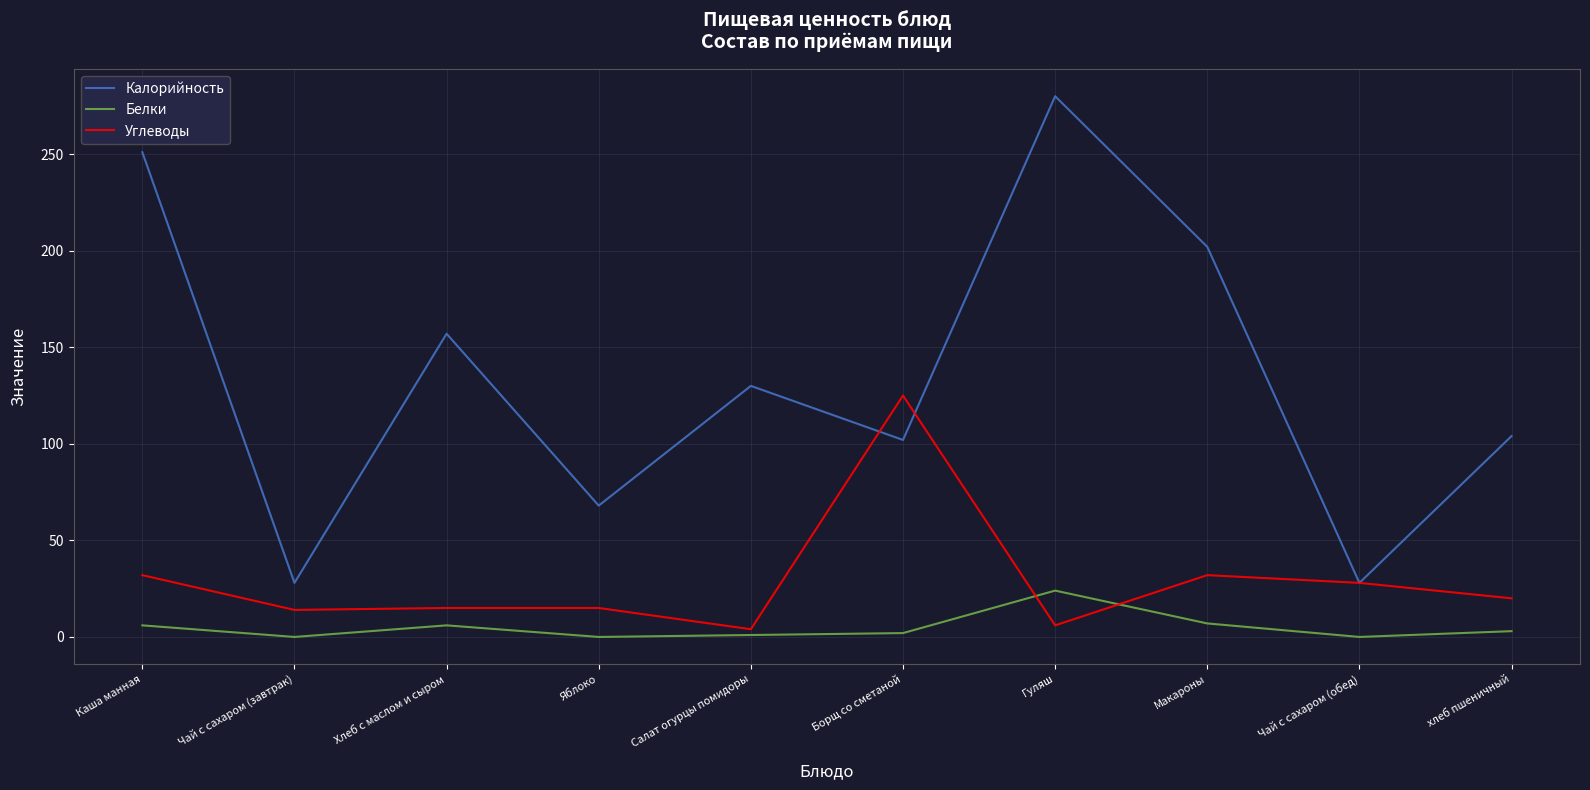

Where do Калорийность and Углеводы first cross each other?

Салат огурцы помидоры and Борщ со сметаной